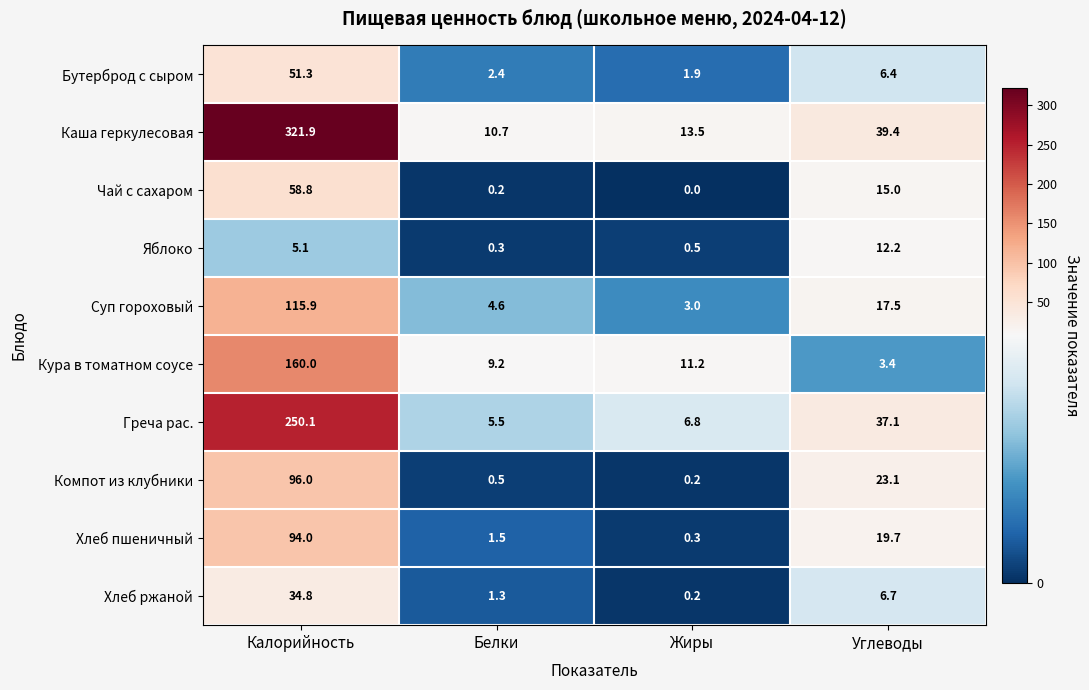

Which series has the largest total across all categories?

Каша геркулесовая